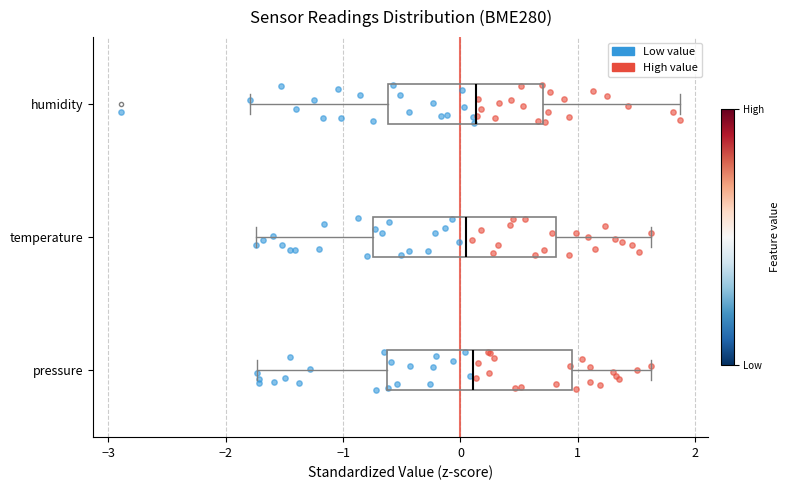

Where does the median line of the box for temperature sit on the x-axis? The values are not printed on the chart, so give them approximately, as read against the axis.

0.0